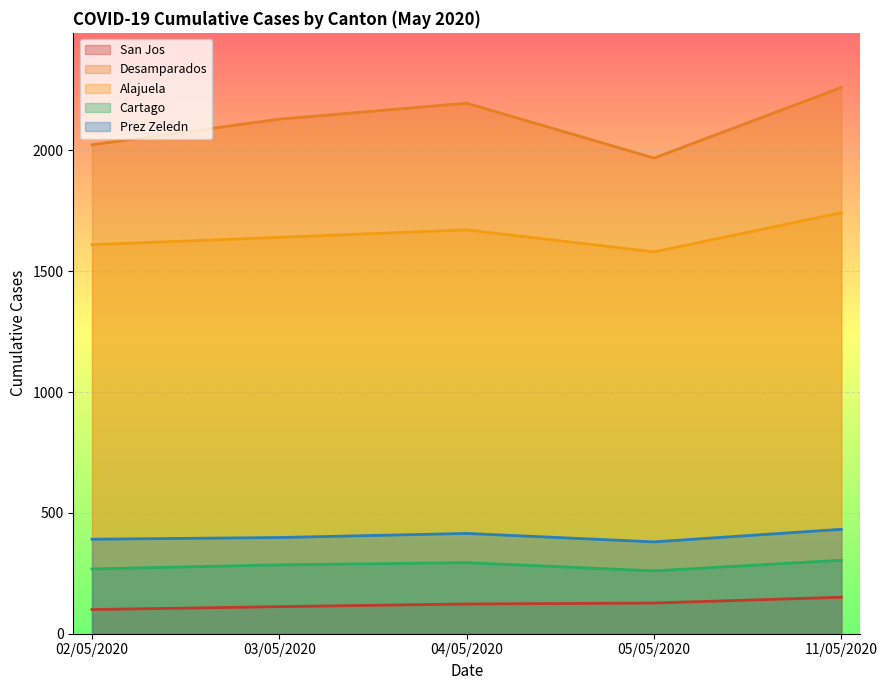

At which label is San Jos closest to 125?

04/05/2020